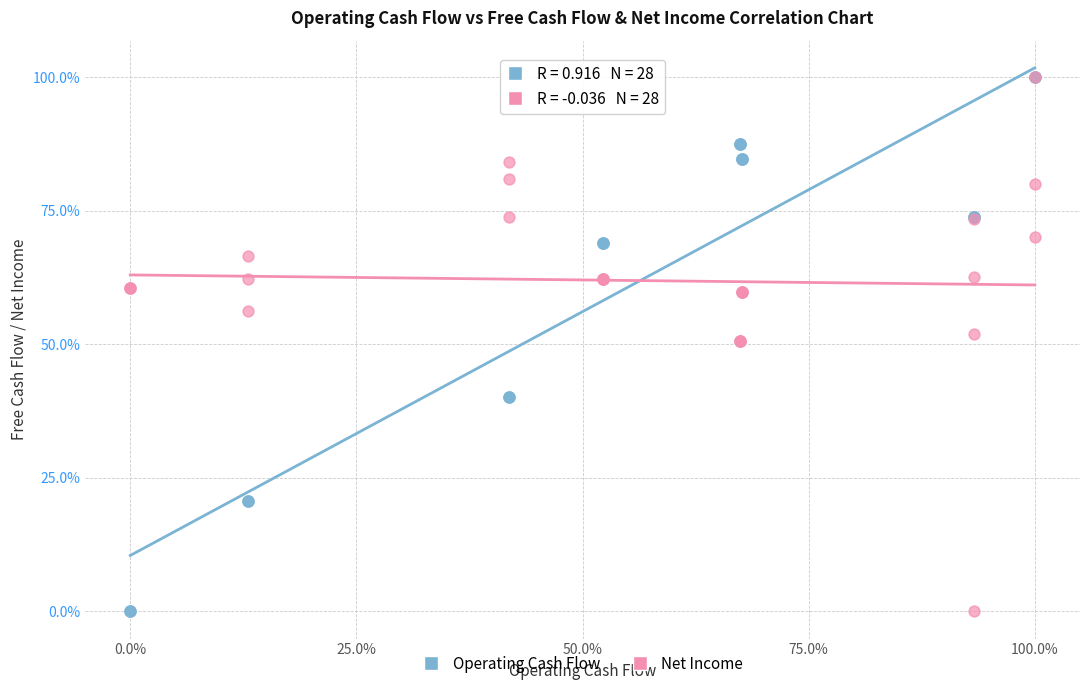

What are all the series names shown in the legend?

Operating Cash Flow, Net Income